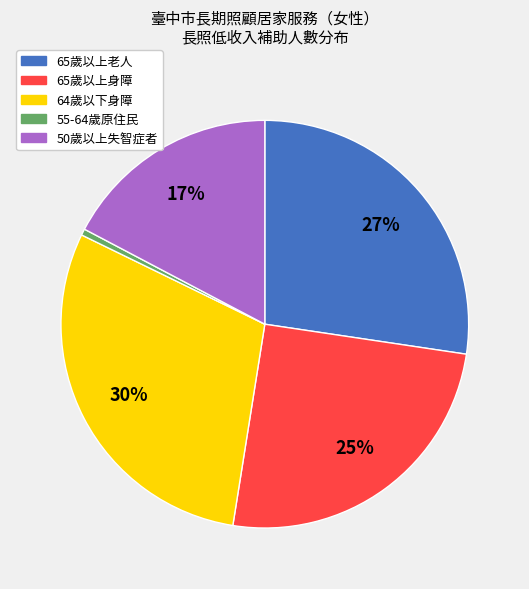

What is the largest slice in the pie chart?

64歲以下身障